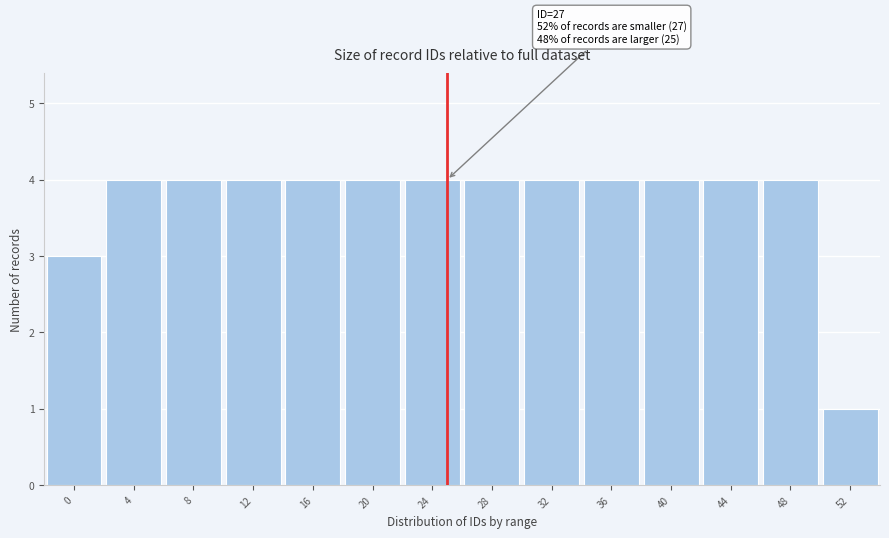

Reading left to right, list all the values displayed in this chart.

3	4	4	4	4	4	4	4	4	4	4	4	4	1